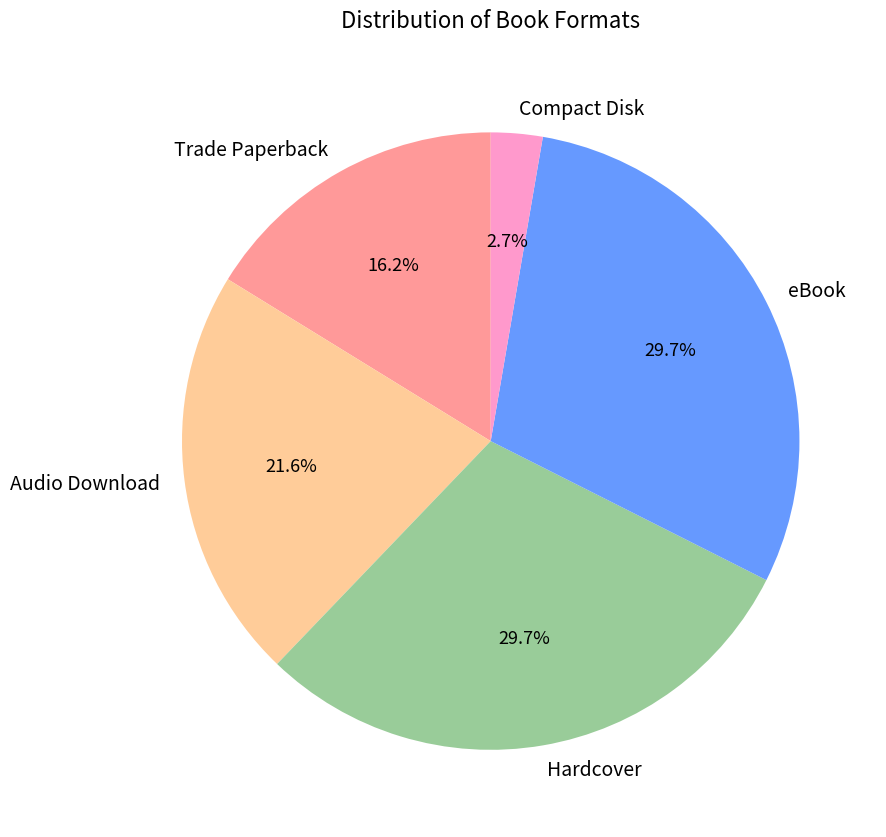

What is the ratio of the value at Compact Disk to the value at Trade Paperback?

0.2